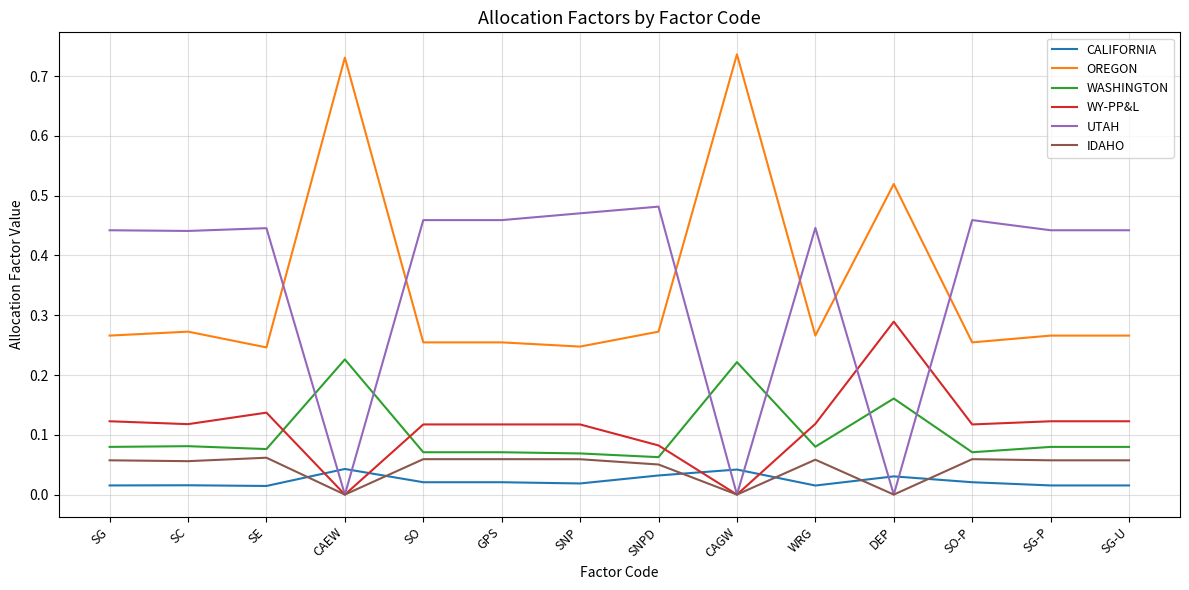

What position from the right is SNPD?

7